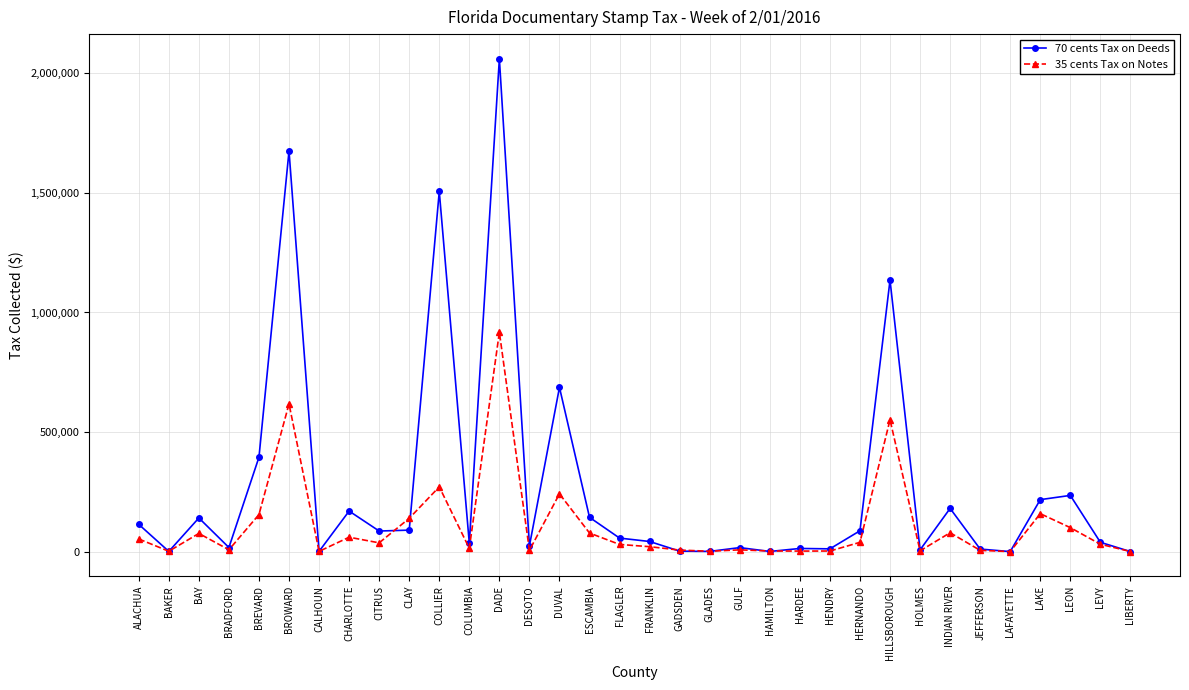

At which category does 70 cents Tax on Deeds reach its first local peak?

BAY